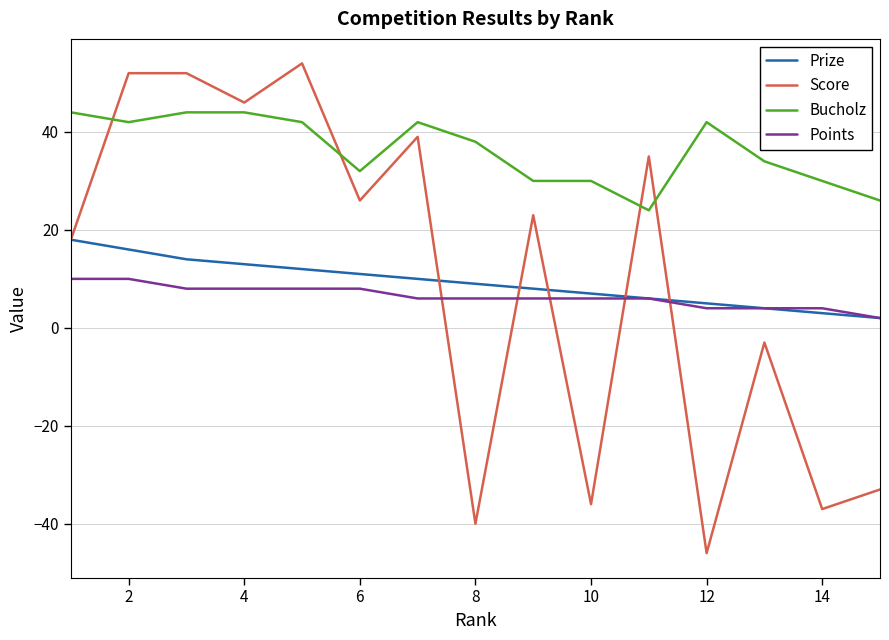

How many series are shown in this chart?

4